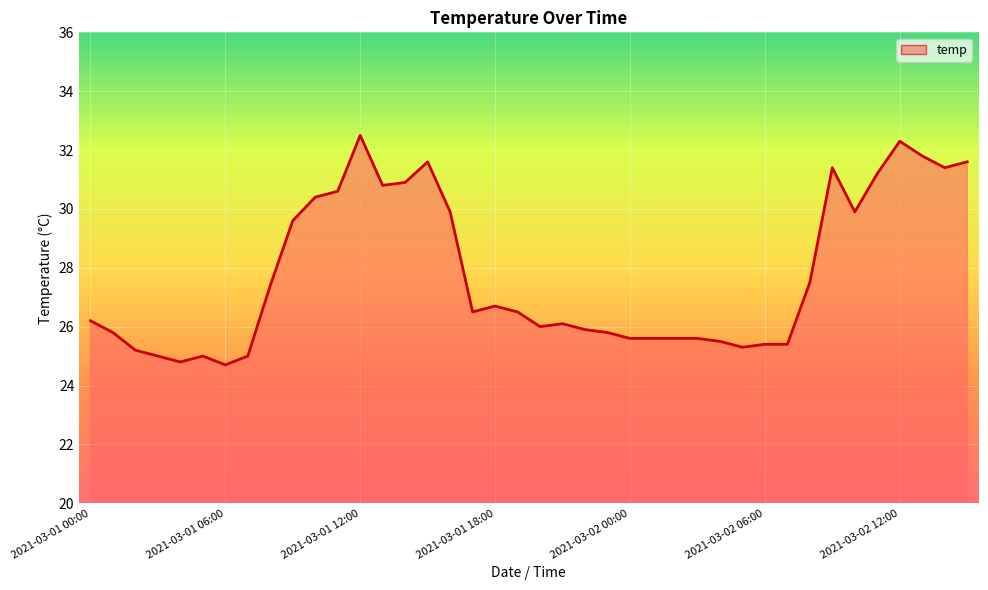

What is the difference between the maximum and minimum values?

7.8